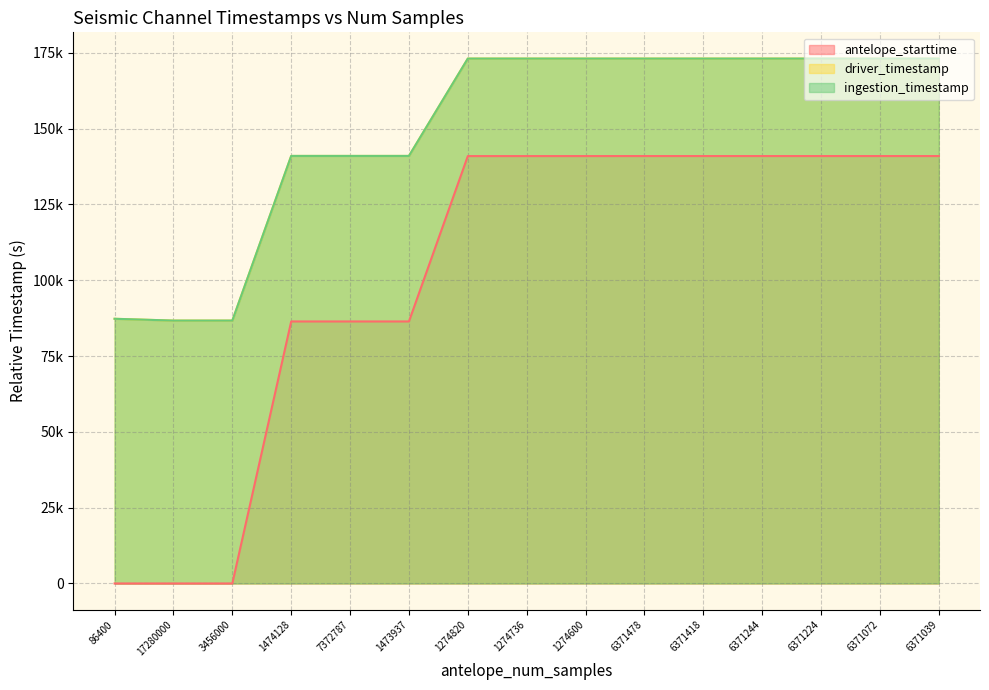

Where does the antelope_starttime series first go above 140931?

1274736